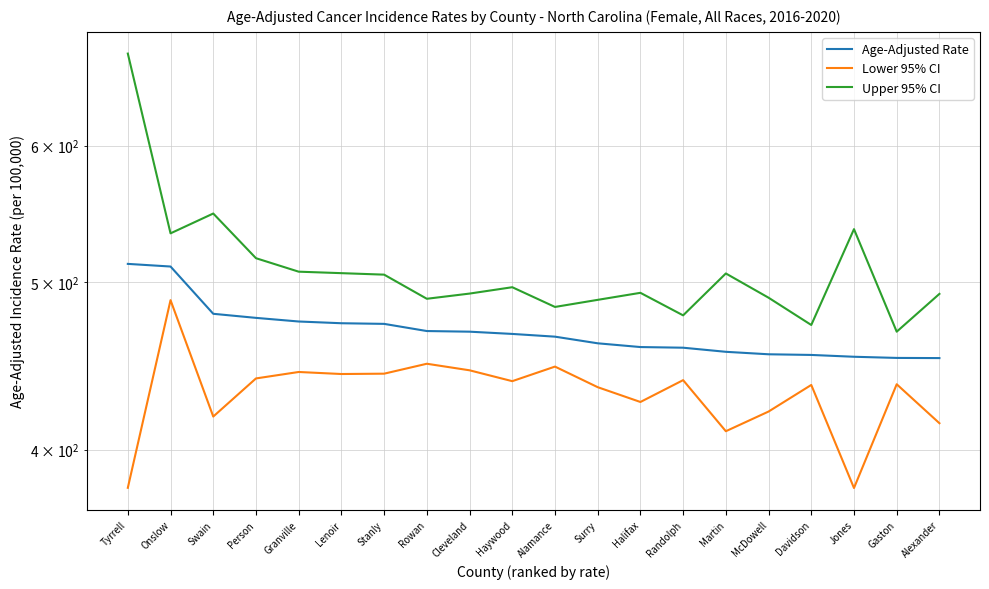

Which series has the widest spread of values?

Upper 95% CI